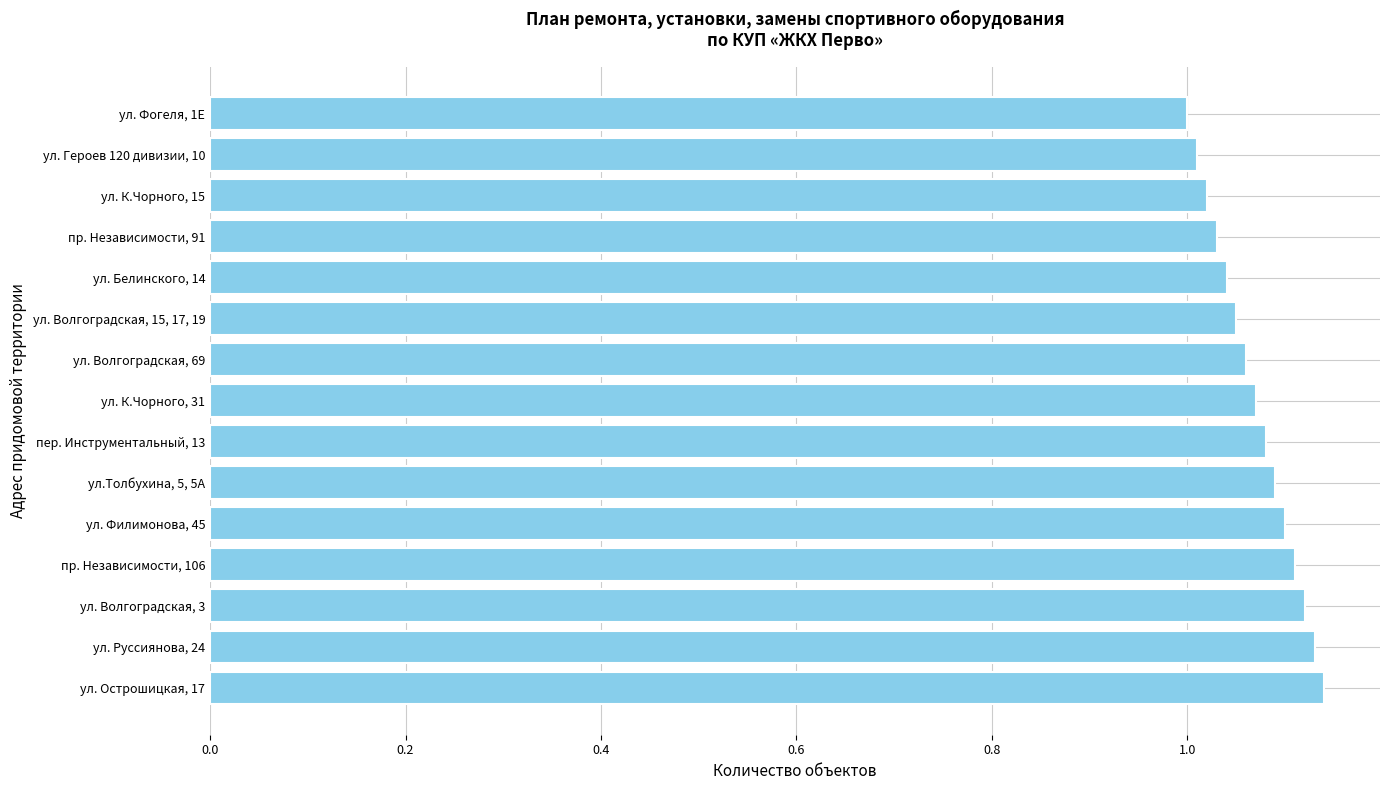

What is the sum of all values?

16.1